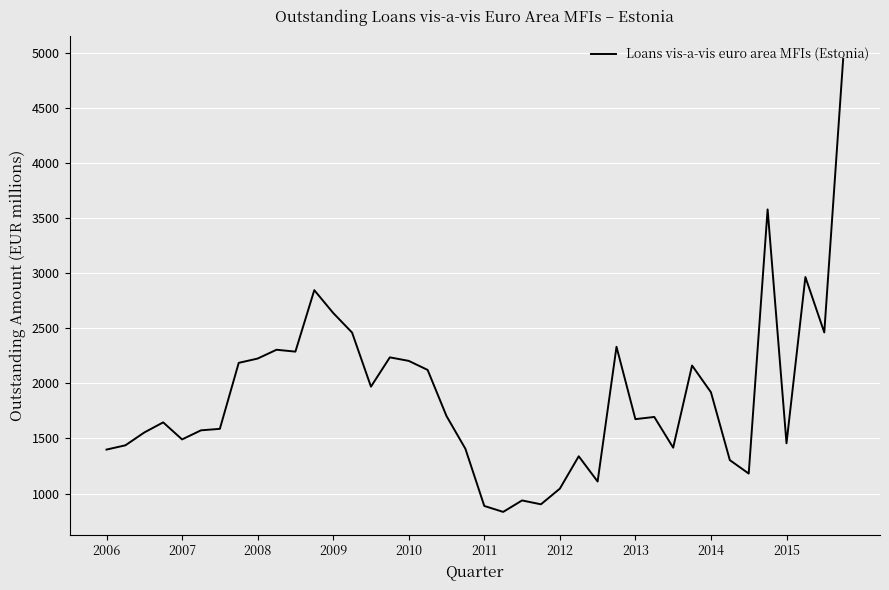

What is the difference between the maximum and minimum values?

4112.0